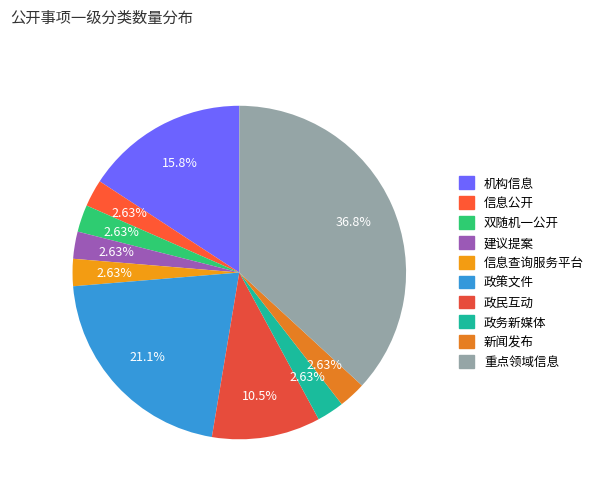

Is there a majority slice in this chart?

No